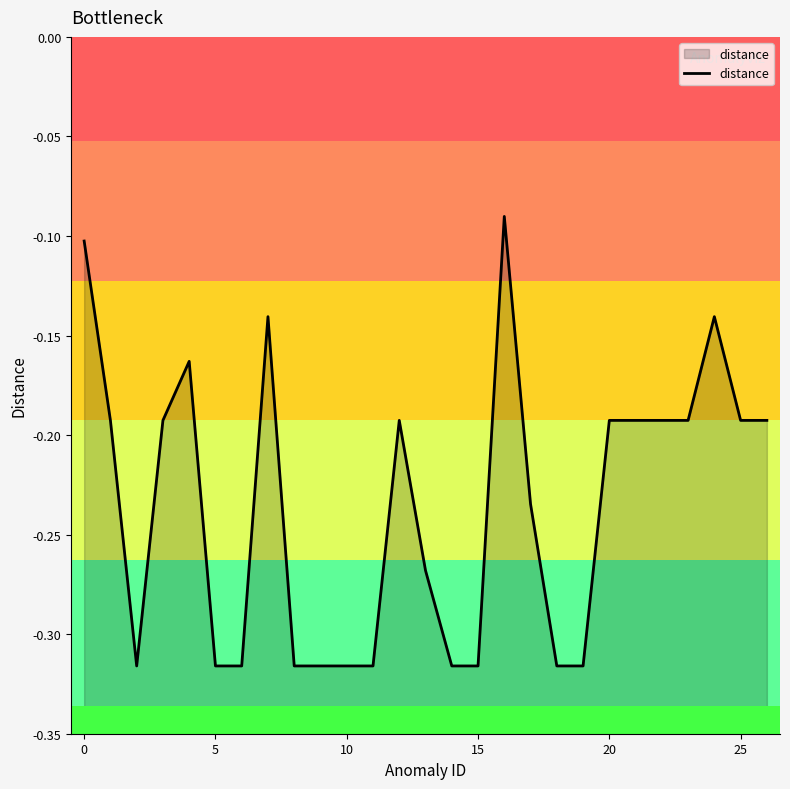

What is the label of the 5th point from the right?

22